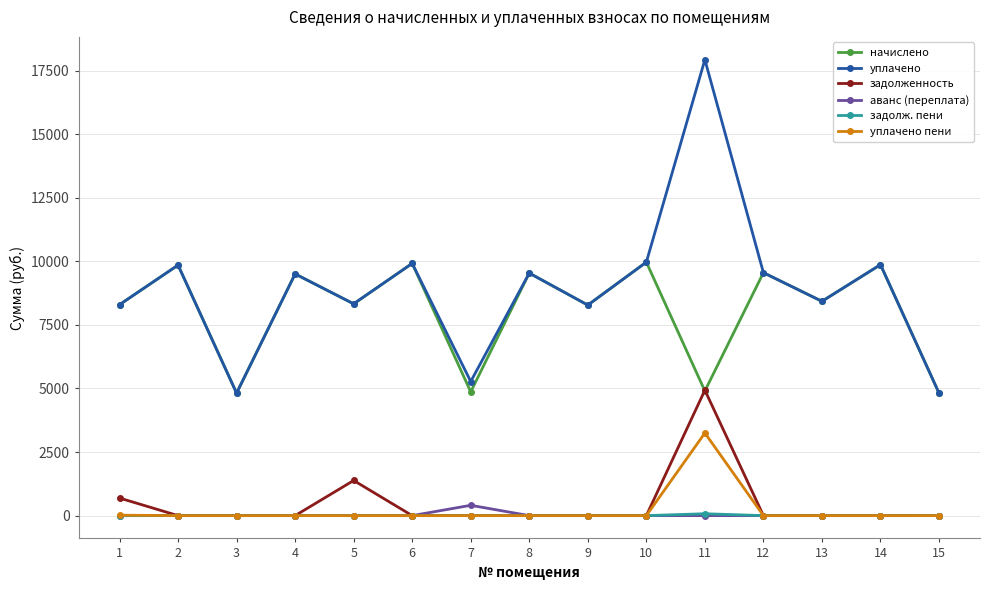

At how many categories does at least one series exceed 7848?

12